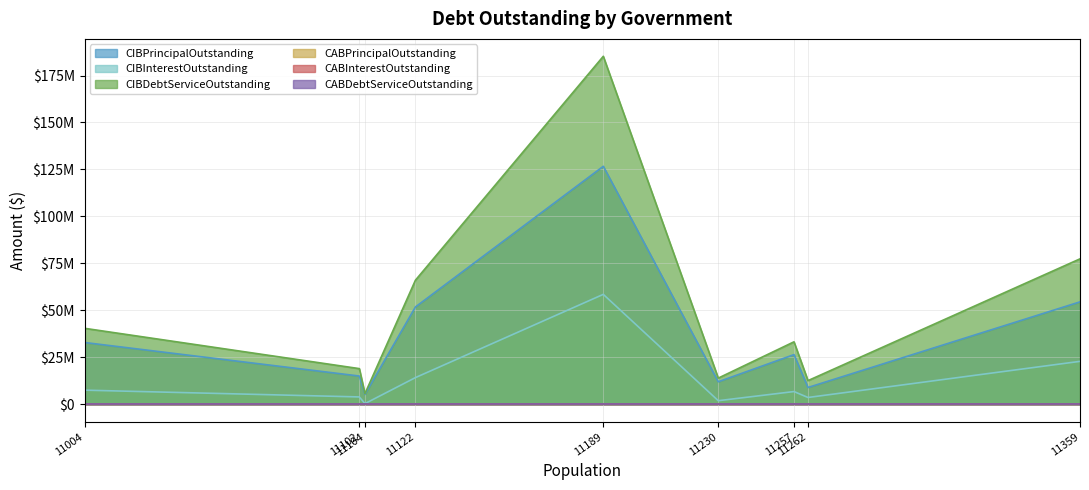

Does the chart display data point markers on the line(s)?

No